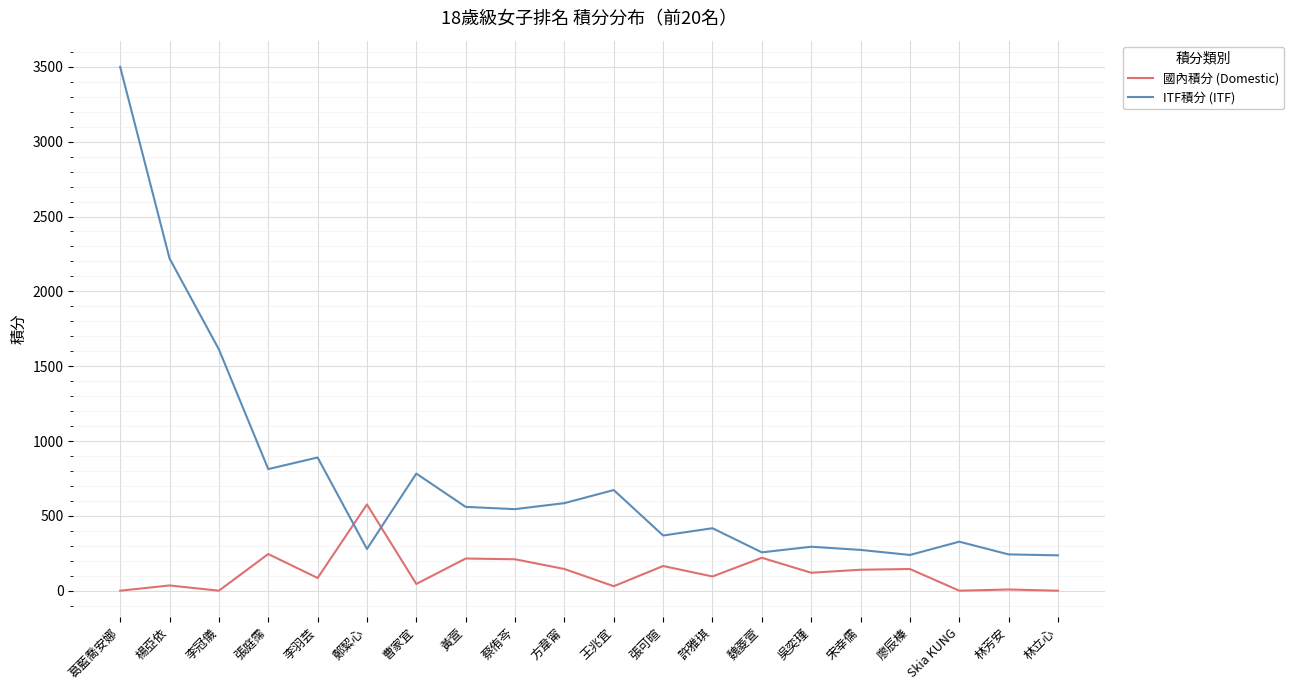

True or false: 國內積分 (Domestic) has a value of 576.2 at 鄭絜心.

True